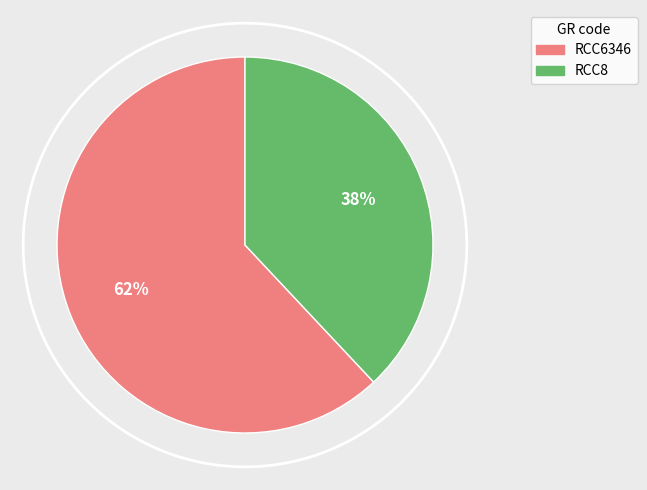

Is there a majority slice in this chart?

Yes